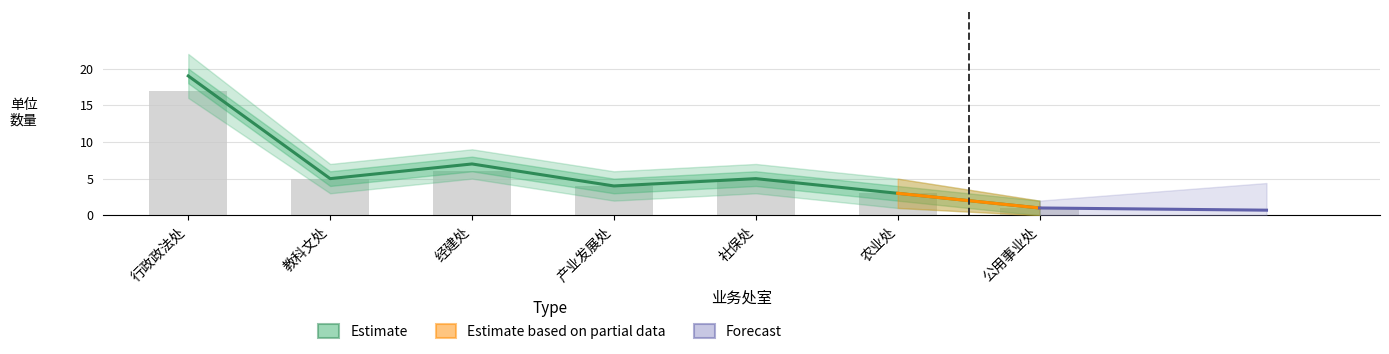

Rank the categories by 上限 value from lowest to highest.

公用事业处, 农业处, 产业发展处, 教科文处, 社保处, 经建处, 行政政法处